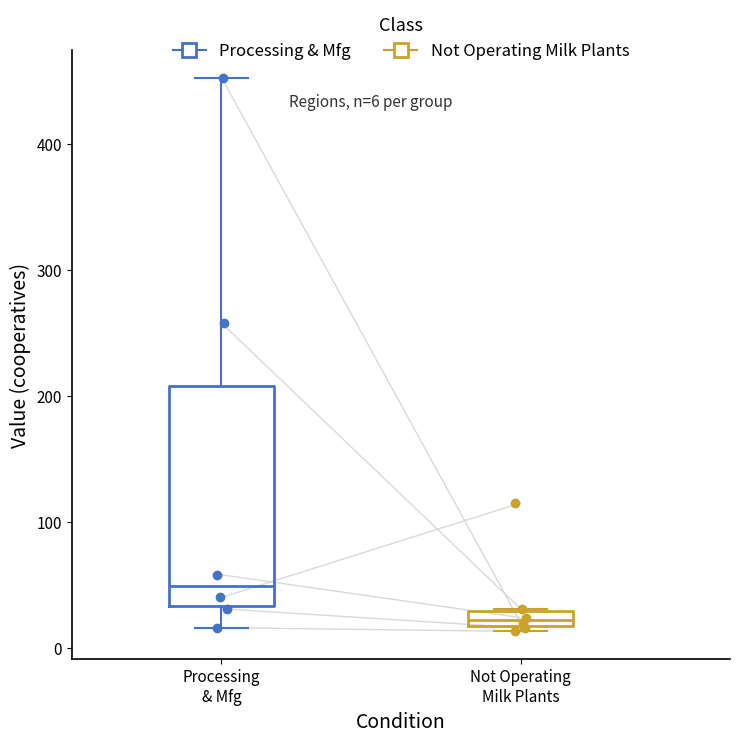

Which box's median line is the lowest?

Not Operating Milk Plants